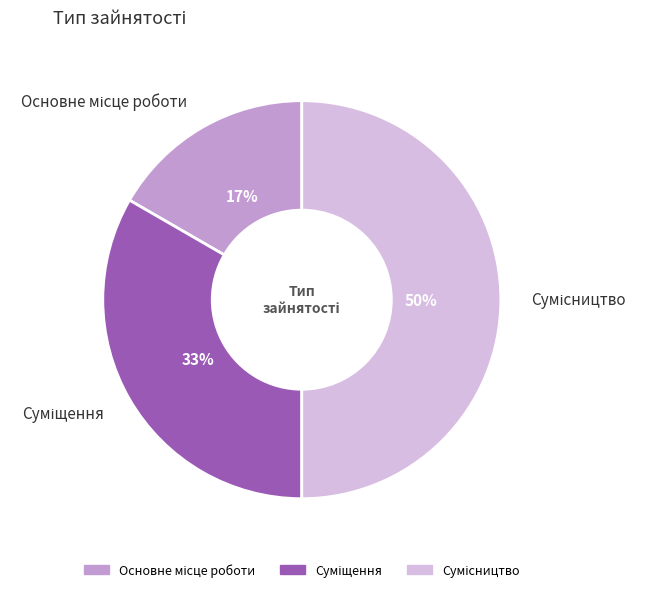

To the nearest percent, what is the difference between the largest and smallest slice percentages?

33%